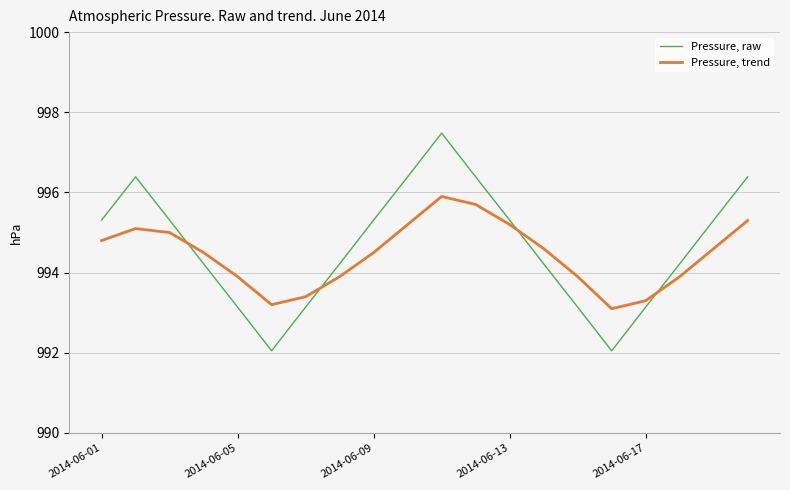

True or false: Pressure, raw and Pressure, trend cross at least once.

True